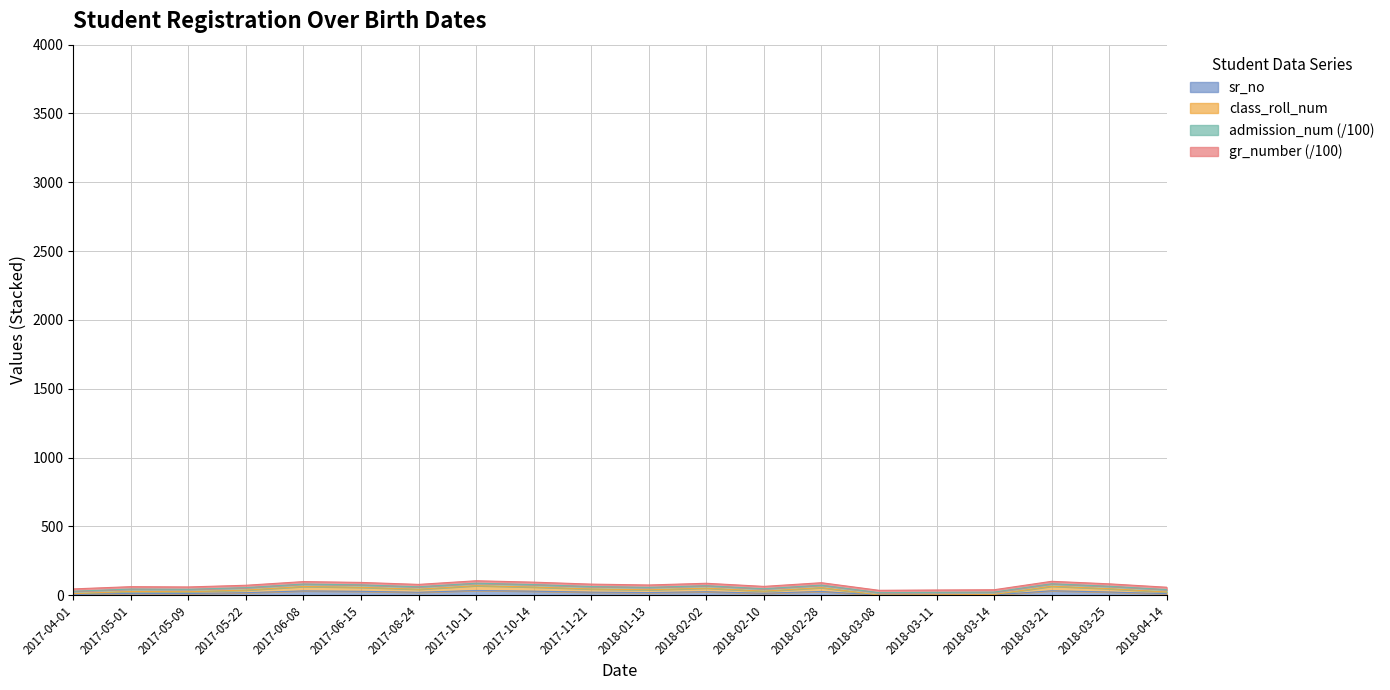

Rank the series by their maximum value, from lowest to highest.

sr_no, class_roll_num, gr_number, admission_num